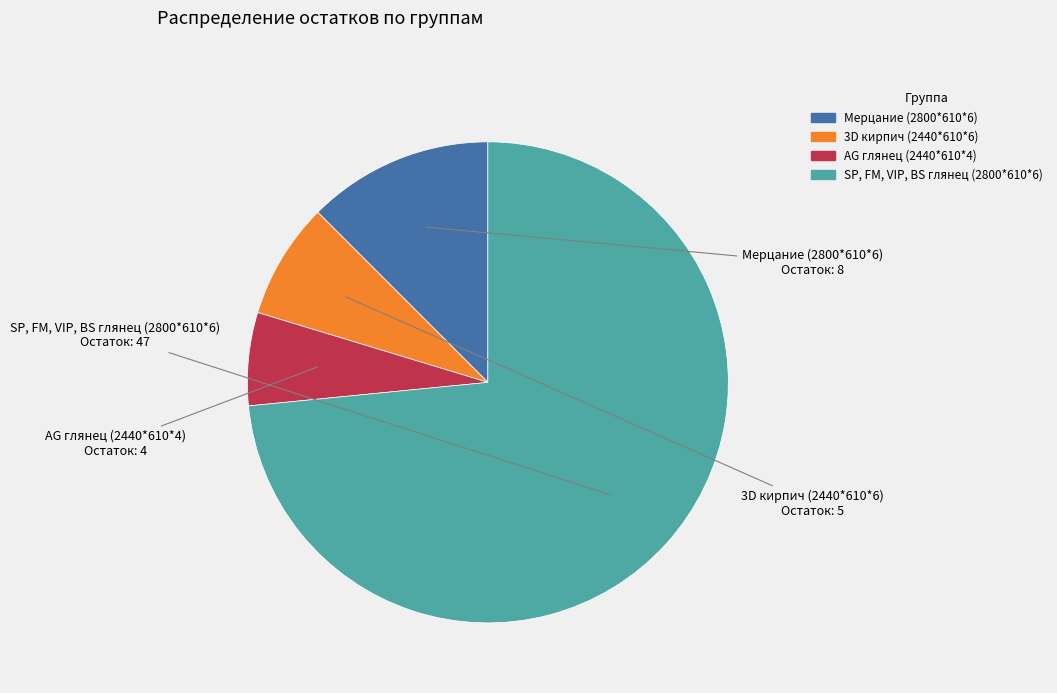

Which slice is the smallest?

AG глянец (2440*610*4)